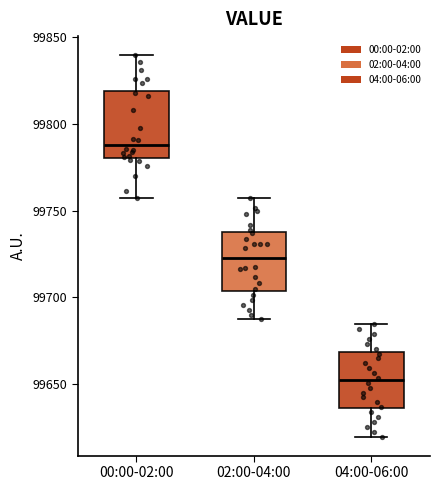

Which box has the highest median line?

00:00-02:00